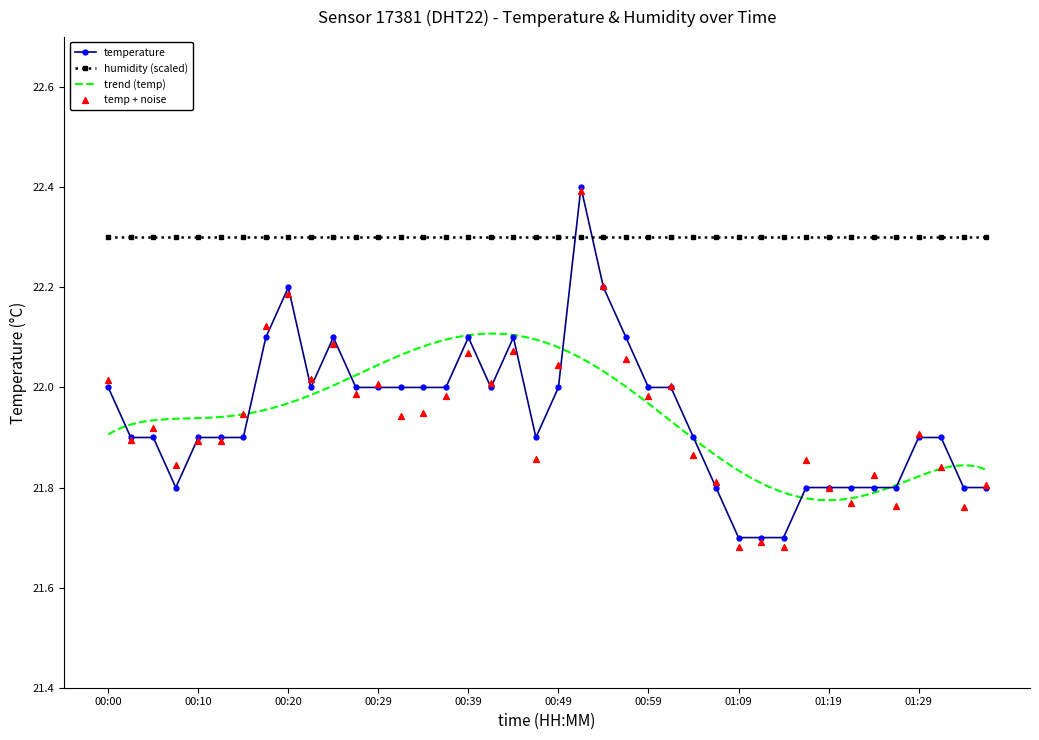

What is the change in value from 00:54 to 01:16?

-0.4